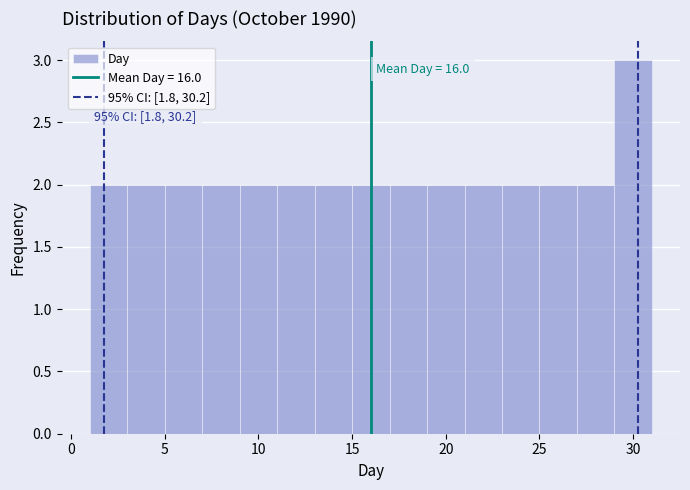

Which range on the x-axis has the tallest bar?

29 to 31